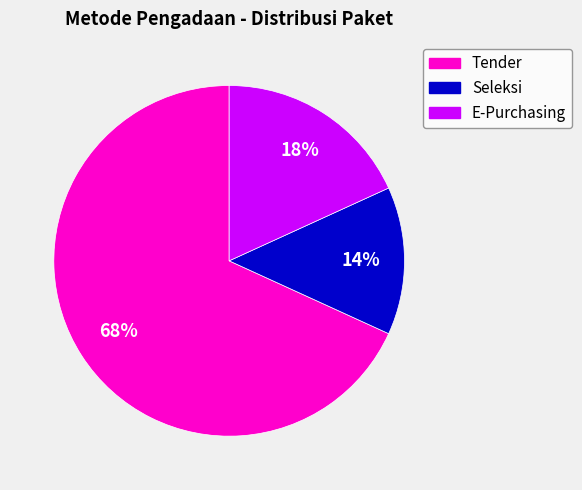

To the nearest percent, what percentage of the pie is E-Purchasing?

18%